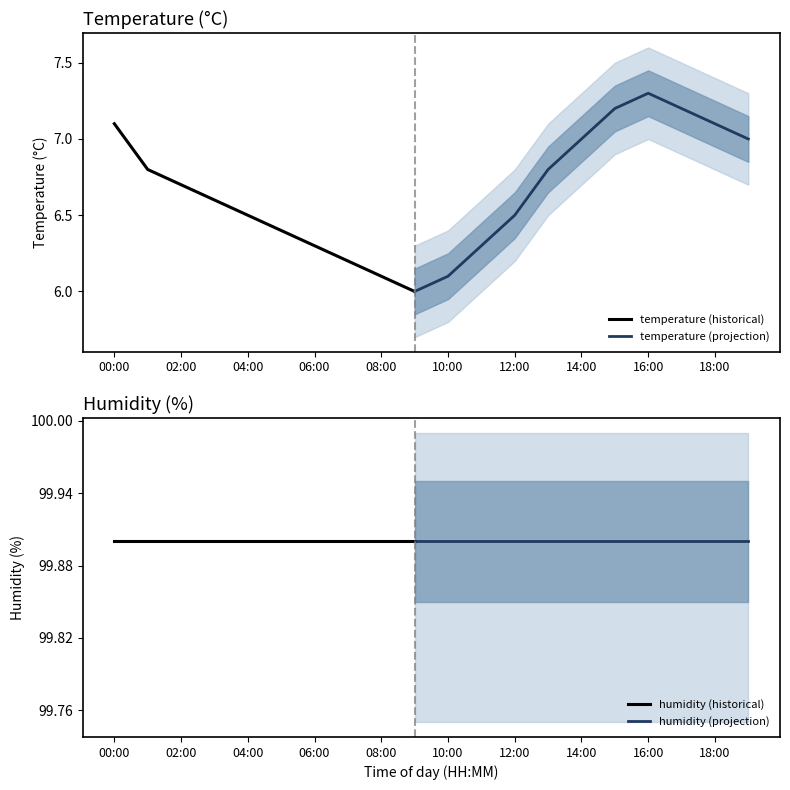

Where is temperature nearest to the value 6?

09:00